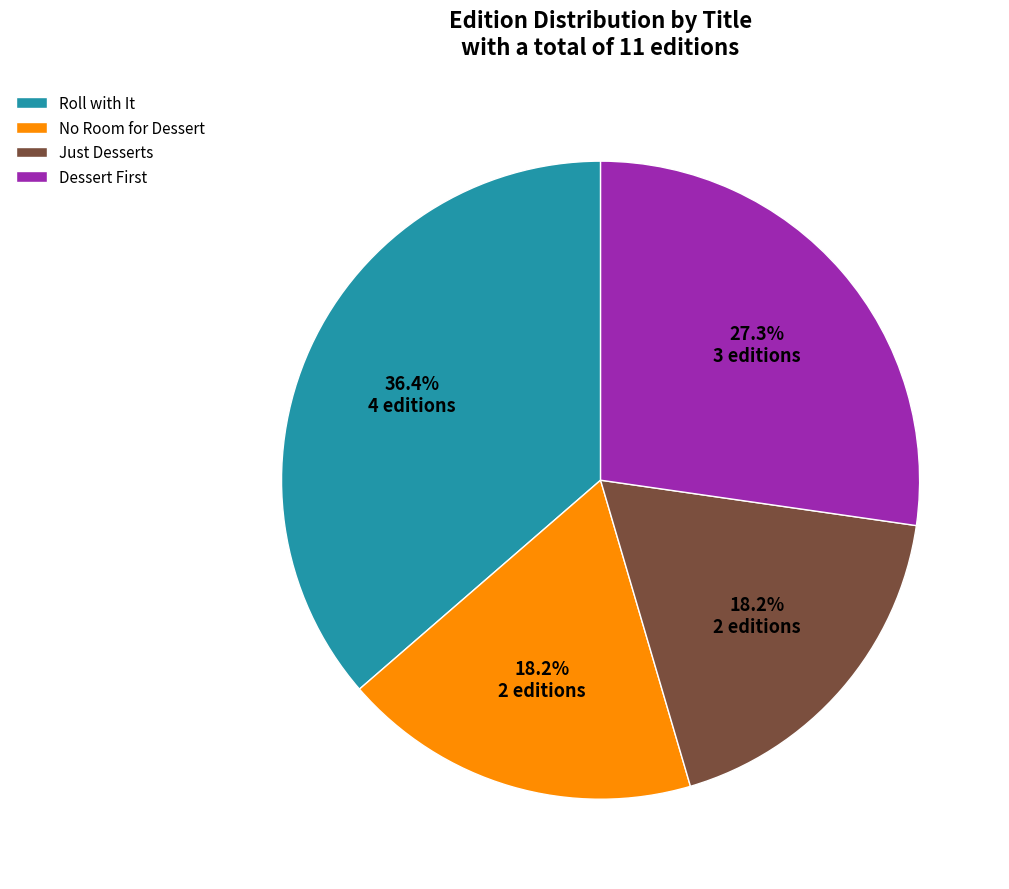

Which slice is the largest?

Roll with It